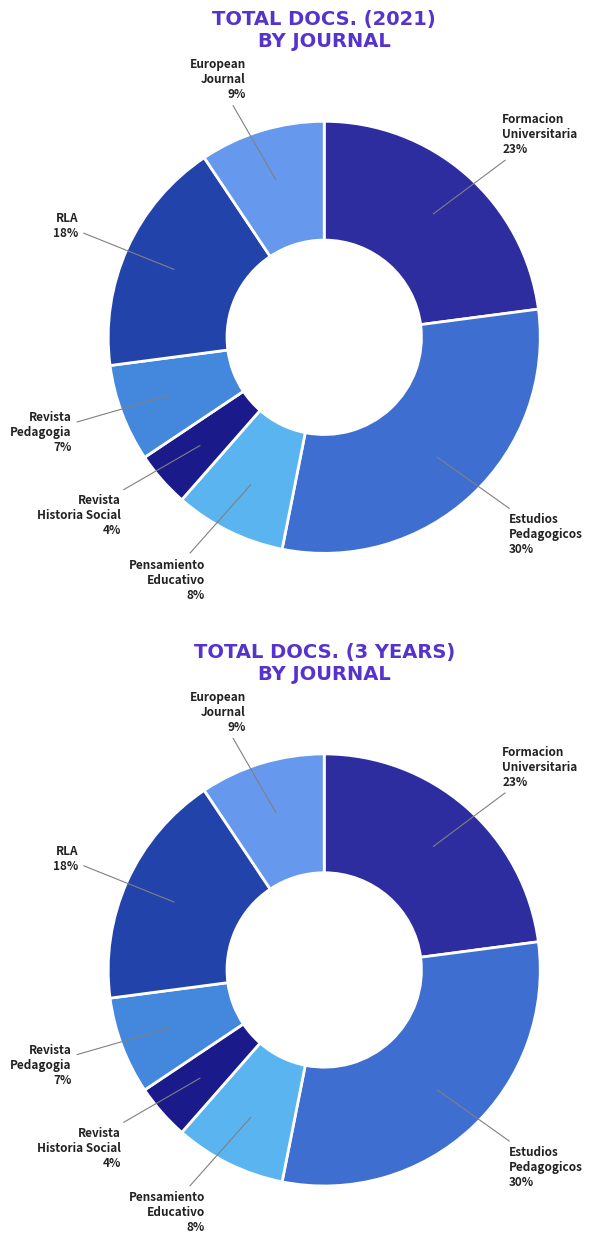

Count the number of slices in the pie.

7